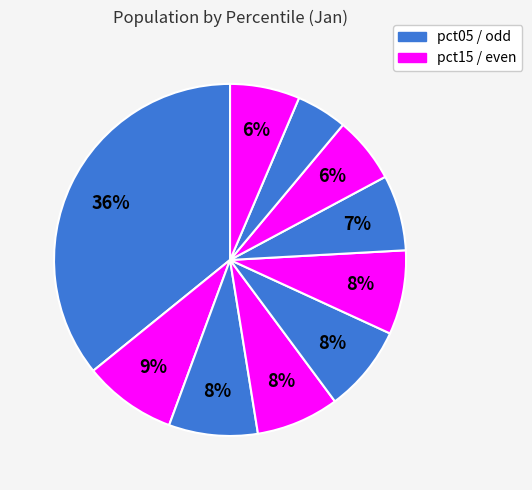

Count the number of slices in the pie.

10